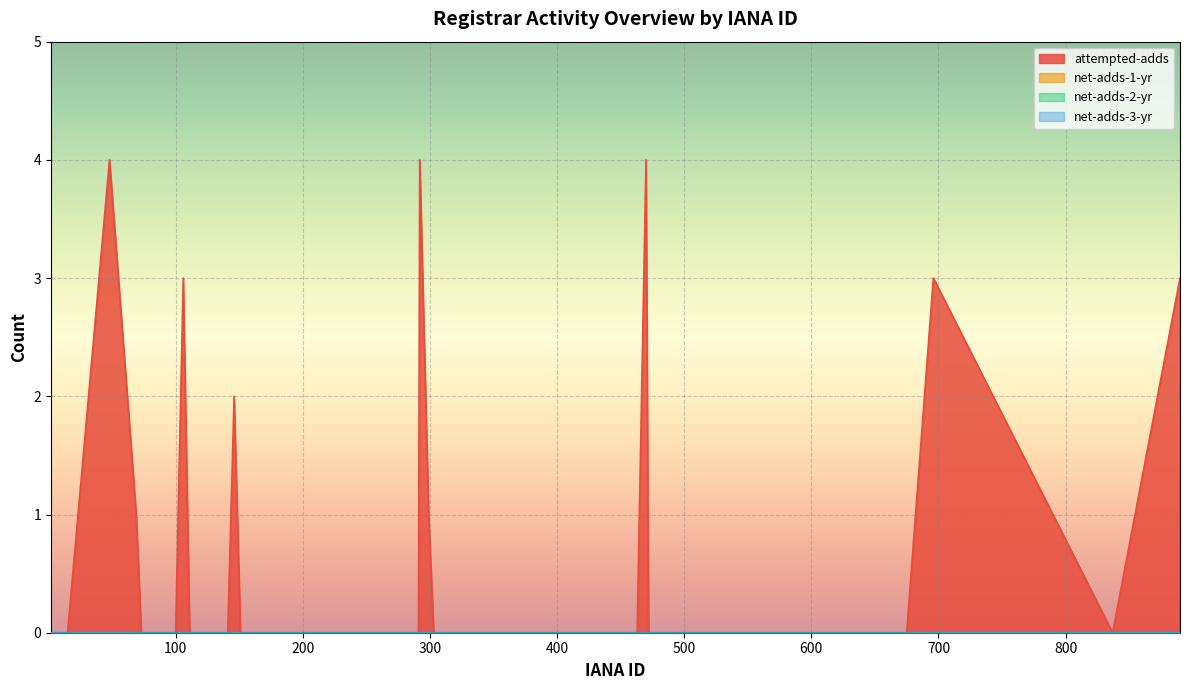

Does the chart display data point markers on the line(s)?

No